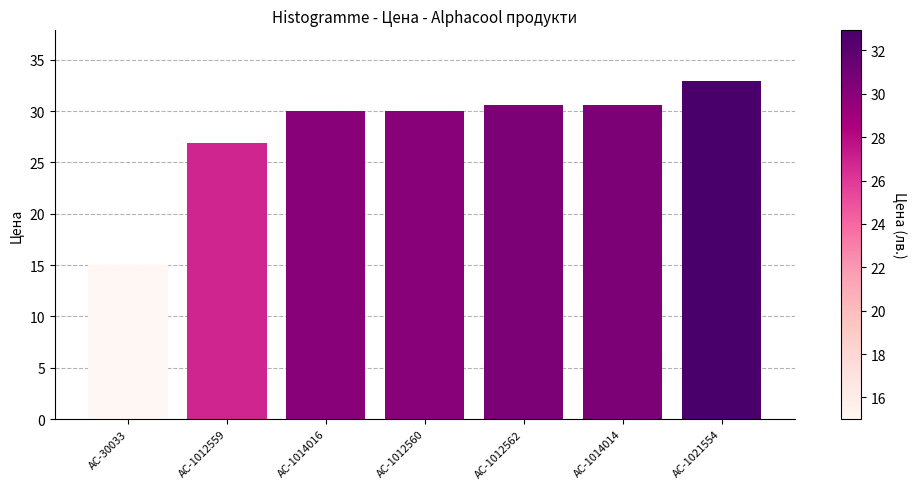

What is the change in value from AC-30033 to AC-1021554?

+17.9